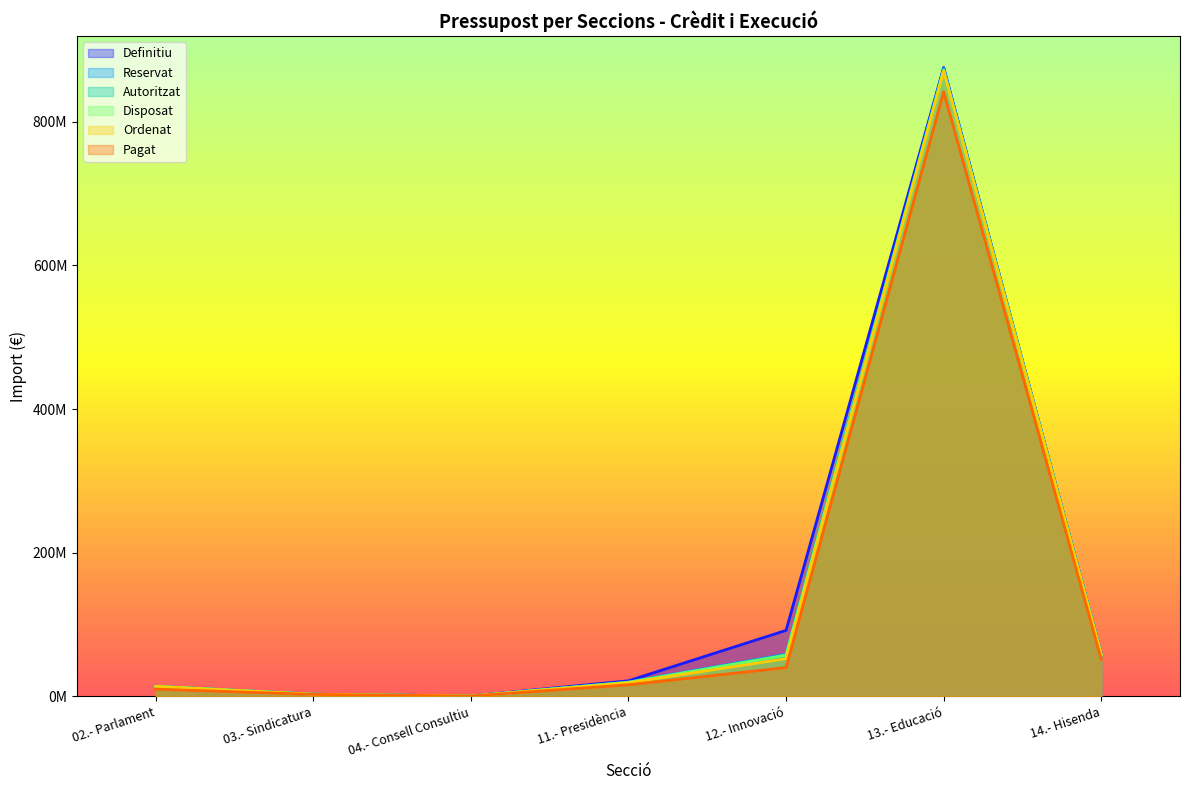

At how many categories does at least one series exceed 273604993?

1